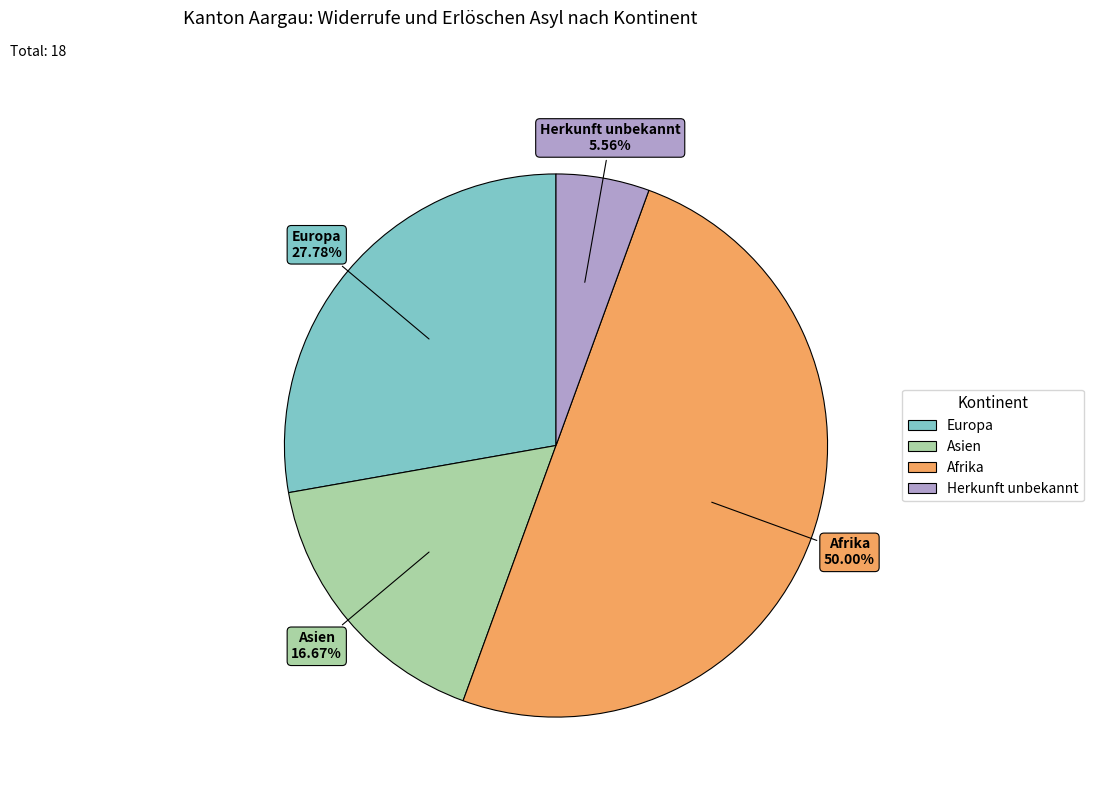

The Afrika slice represents 50% of the pie. True or false?

True